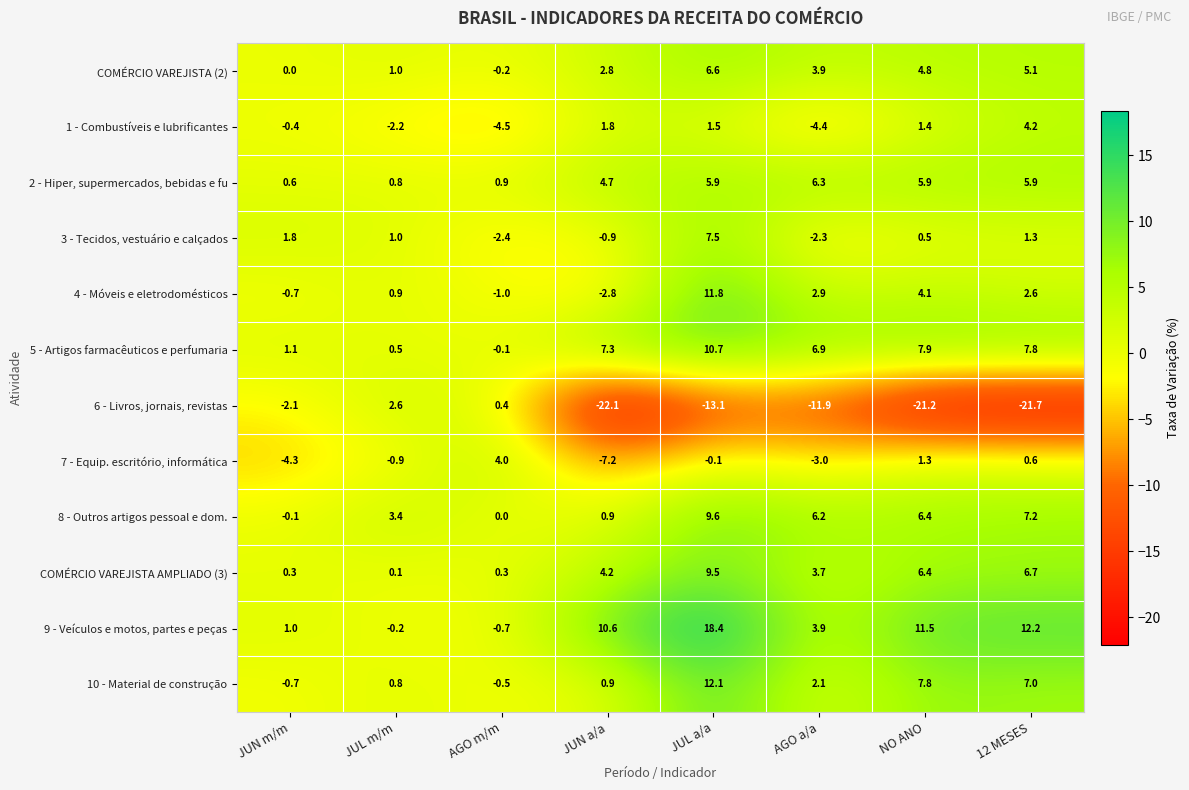

What is the highest value of the COMÉRCIO VAREJISTA (2) series?

6.6